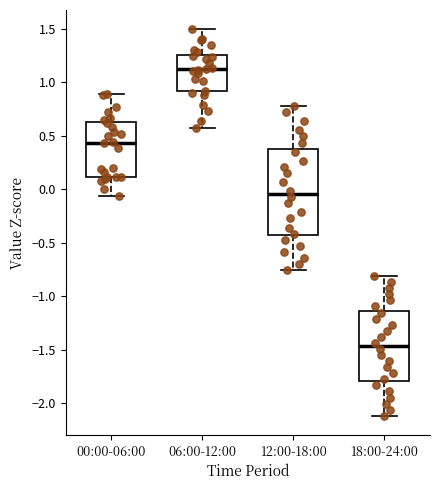

Comparing the boxes themselves (not the whiskers), which one is the tallest?

12:00-18:00